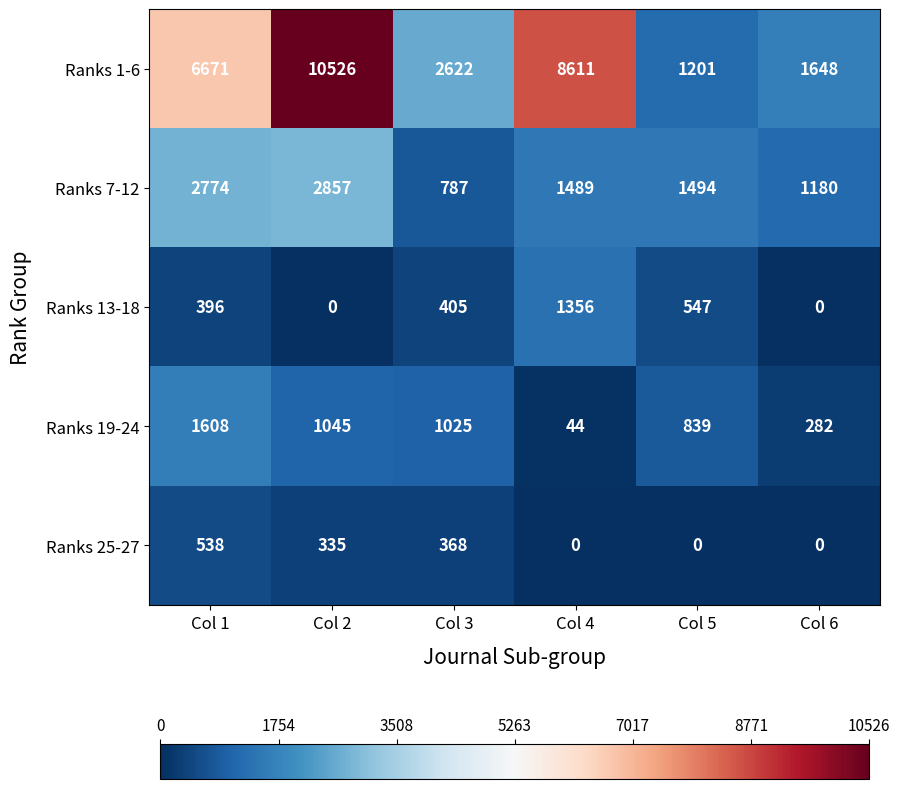

What is the greatest value displayed?

10526